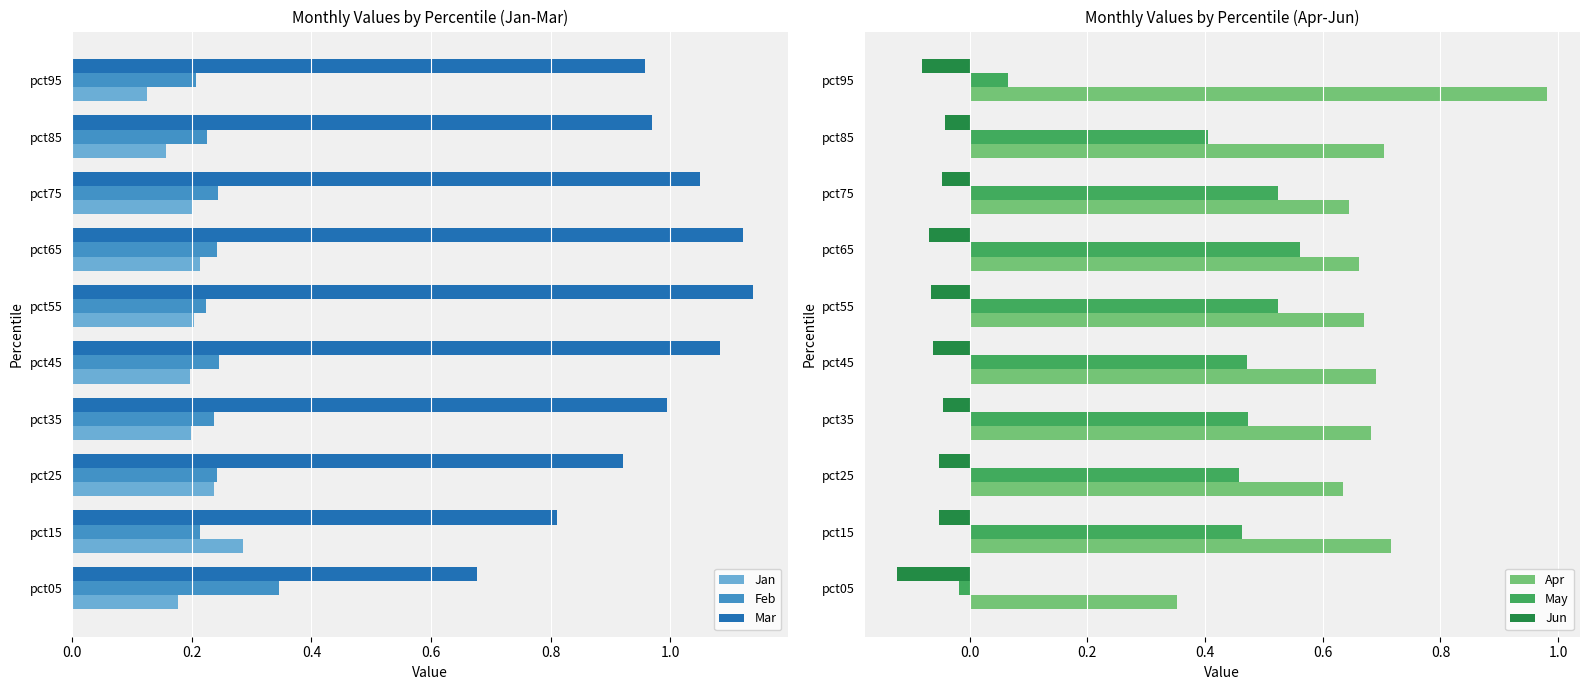

Reading left to right, what are all the values shown in this chart?

Jan: 0.2	0.3	0.2	0.2	0.2	0.2	0.2	0.2	0.2	0.1
Feb: 0.3	0.2	0.2	0.2	0.2	0.2	0.2	0.2	0.2	0.2
Mar: 0.7	0.8	0.9	1.0	1.1	1.1	1.1	1.0	1.0	1.0
Apr: 0.4	0.7	0.6	0.7	0.7	0.7	0.7	0.6	0.7	1.0
May: -0.0	0.5	0.5	0.5	0.5	0.5	0.6	0.5	0.4	0.1
Jun: -0.1	-0.1	-0.1	-0.0	-0.1	-0.1	-0.1	-0.0	-0.0	-0.1